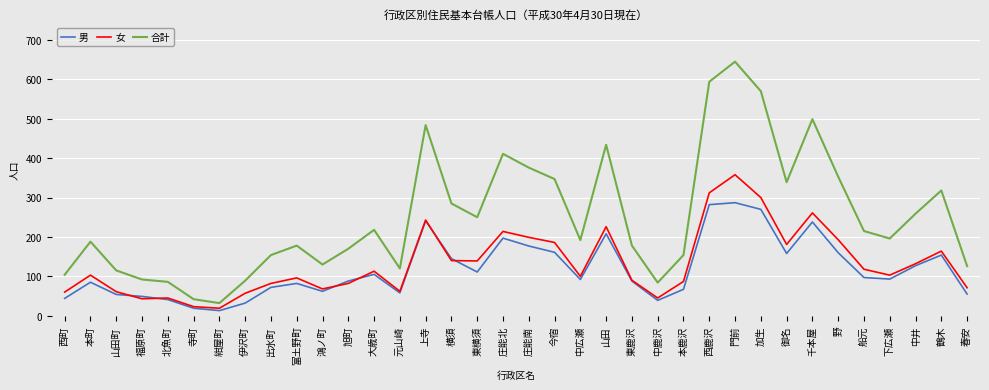

What position from the left is 門前?

27